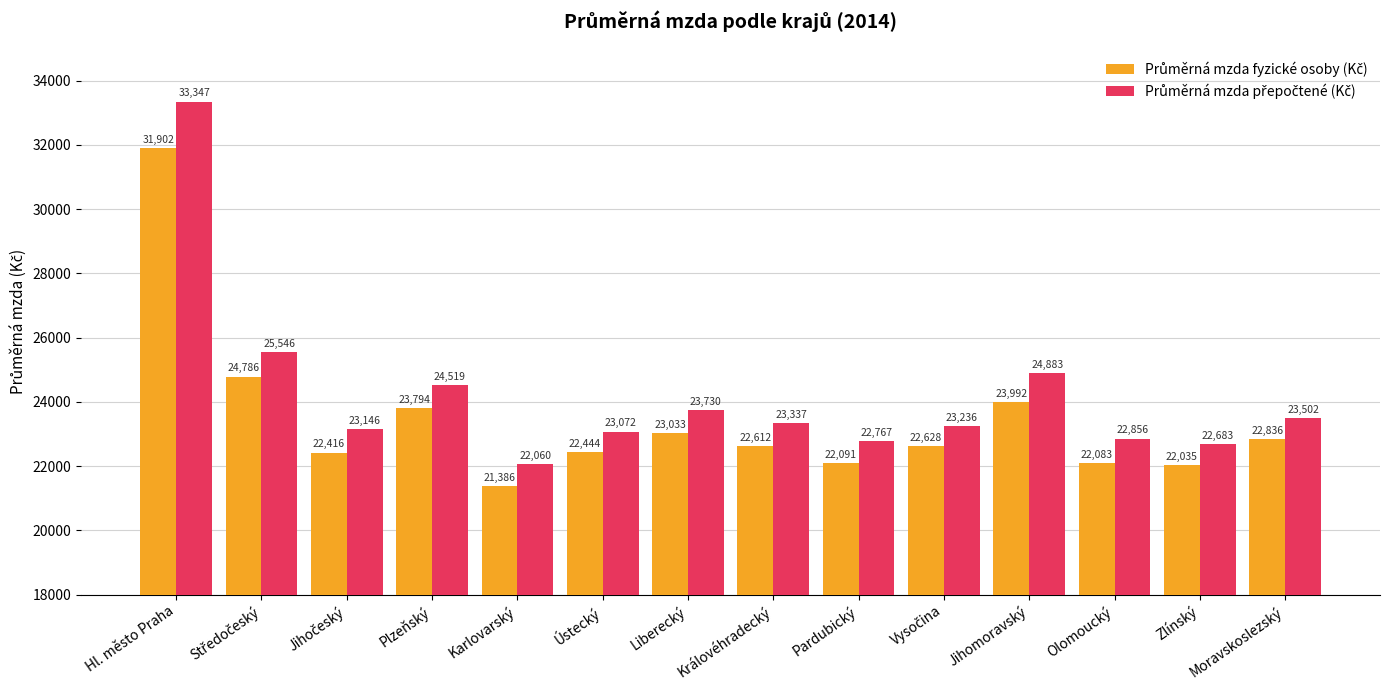

What is the total value across all series at Liberecký?

46763